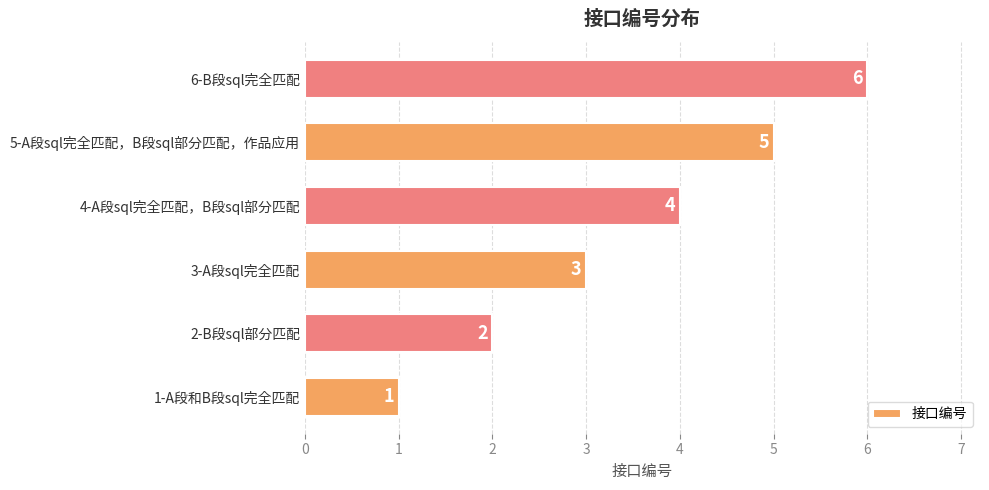

Read the value at 5-A段sql完全匹配，B段sql部分匹配，作品应用.

5